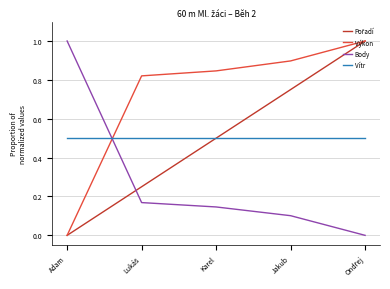

What is the average value of the Vítr series?

0.5